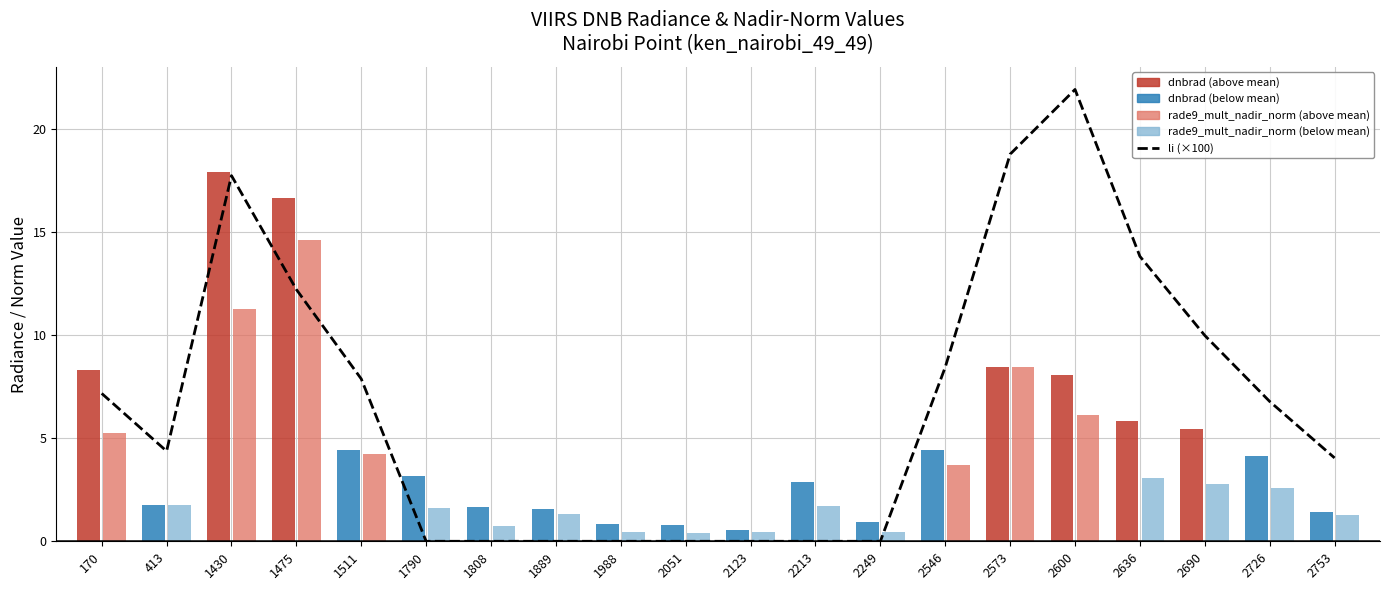

What is the total value across all series at 1808?

2.4